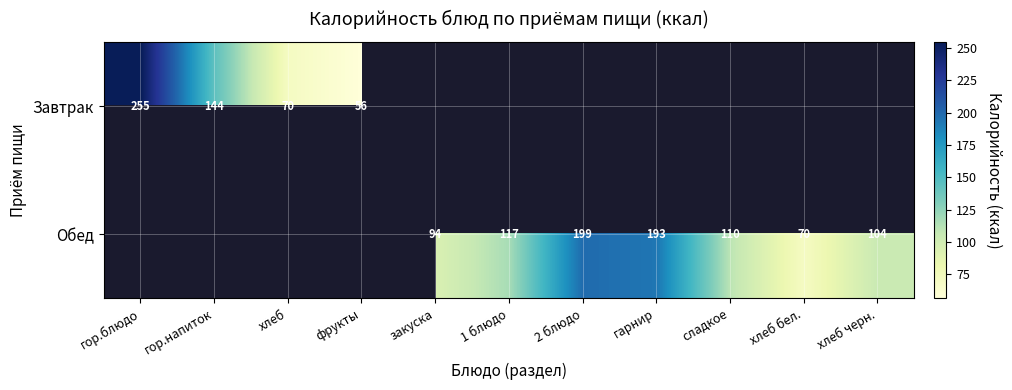

Is it true that Завтрак equals 226.8 at гор.напиток?

False